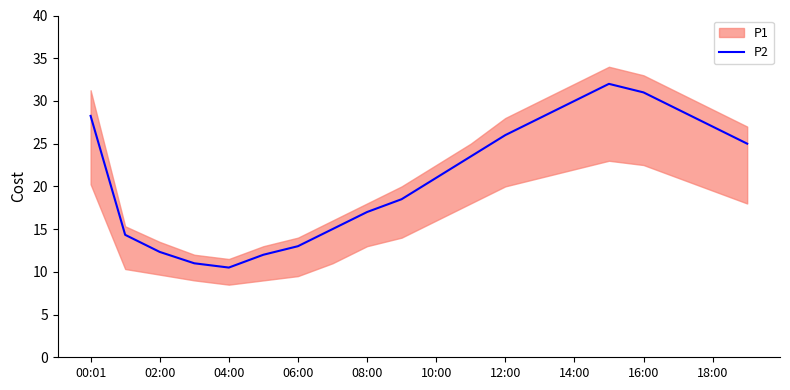

What is the maximum value for P2?

32.0